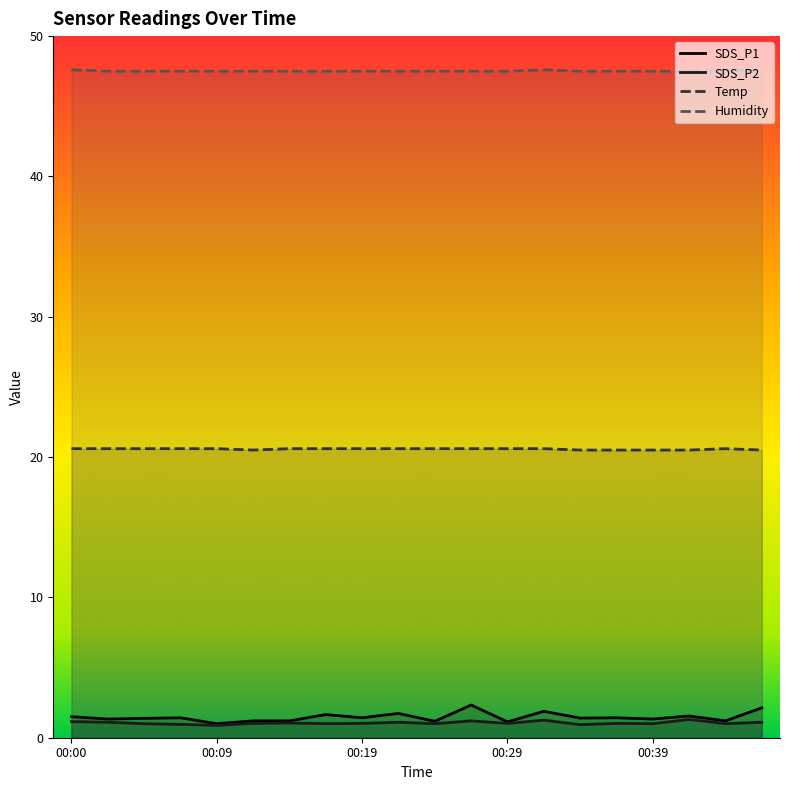

What is the difference between the maximum and second lowest values in the SDS_P1 series?

1.2